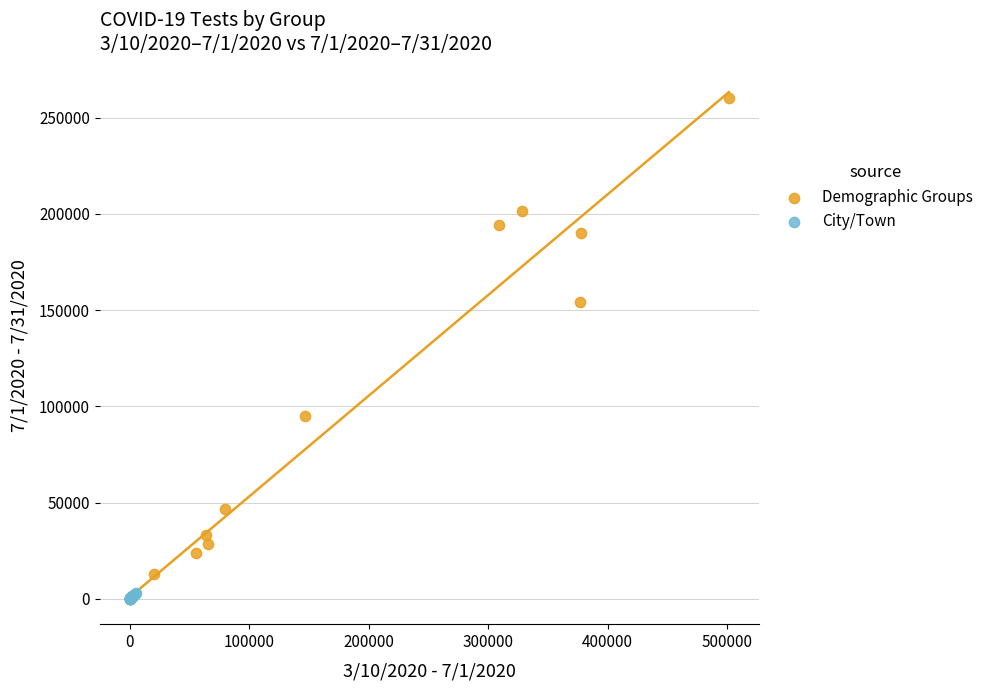

What are all the series names shown in the legend?

Demographic Groups, City/Town